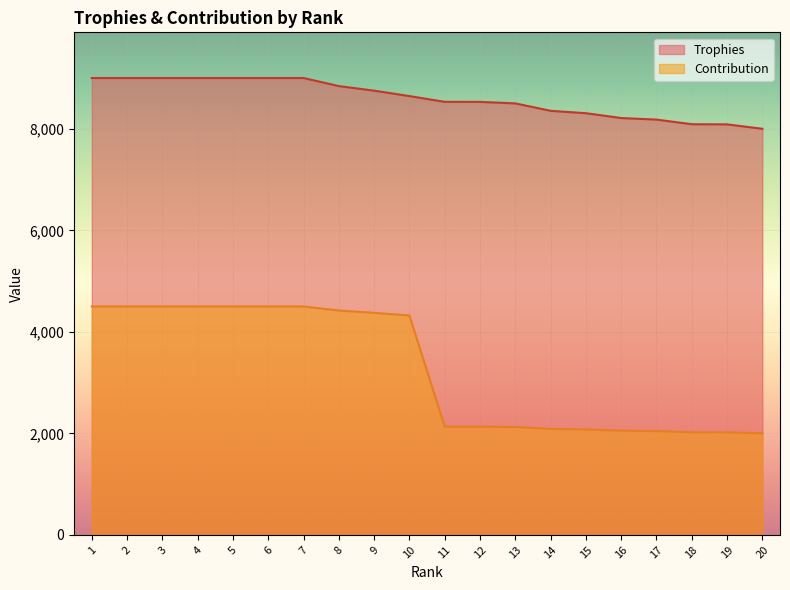

What is the difference between the maximum and minimum values in the Contribution series?

2500